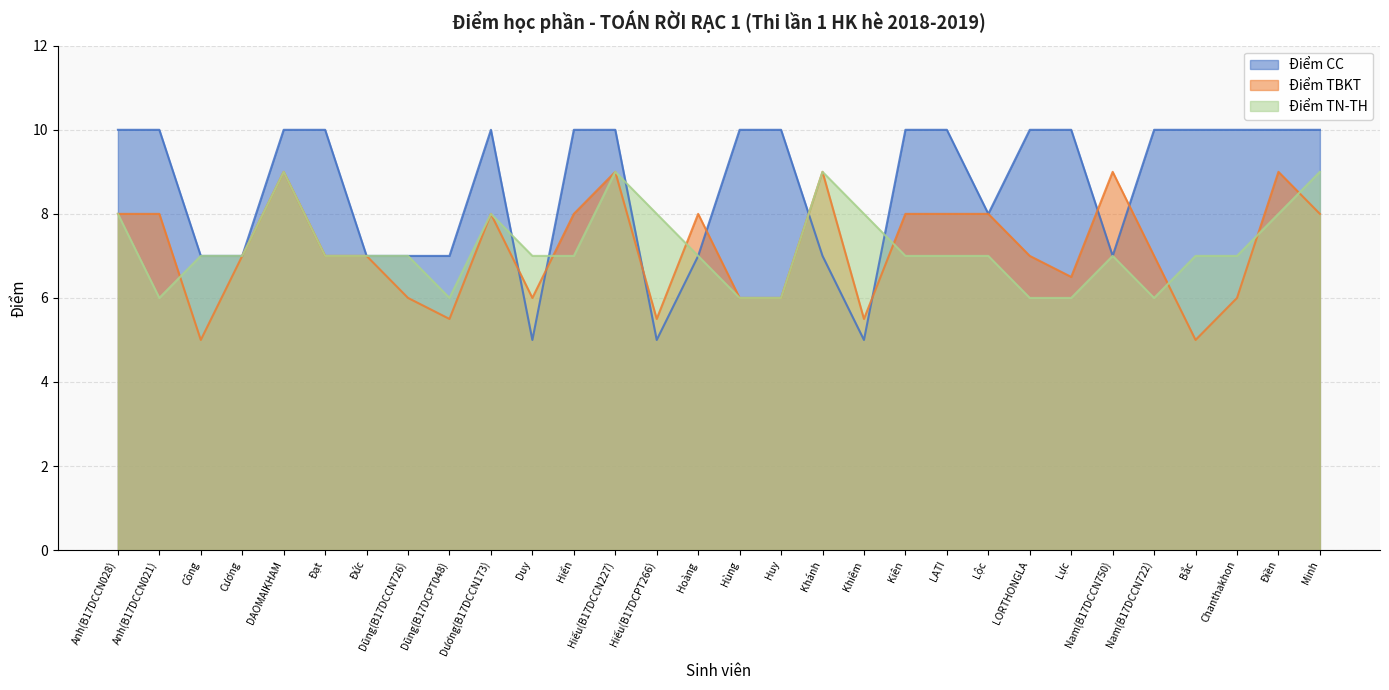

What is the minimum value for Điểm TN-TH?

6.0